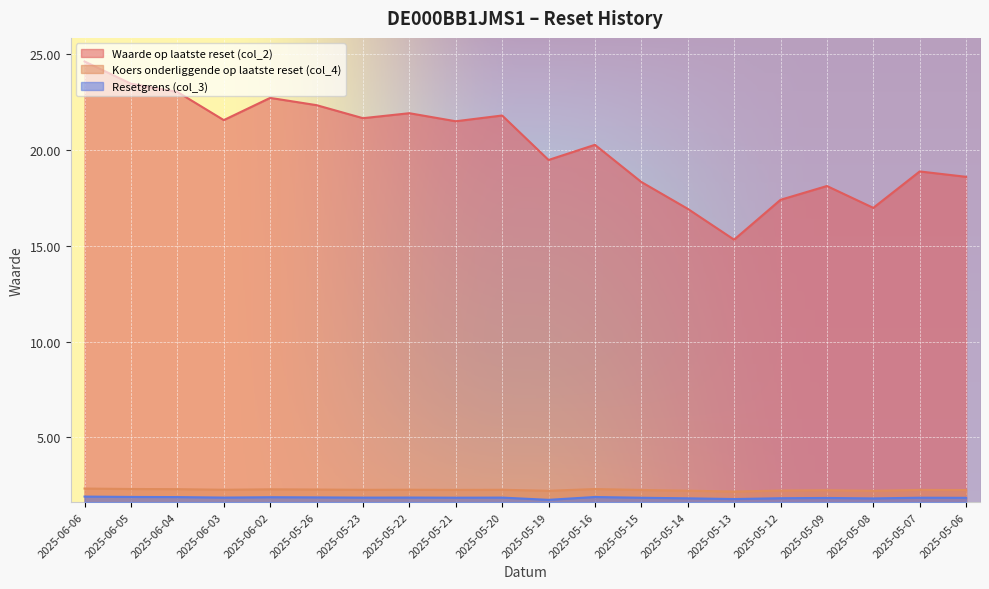

Does the chart display data point markers on the line(s)?

No